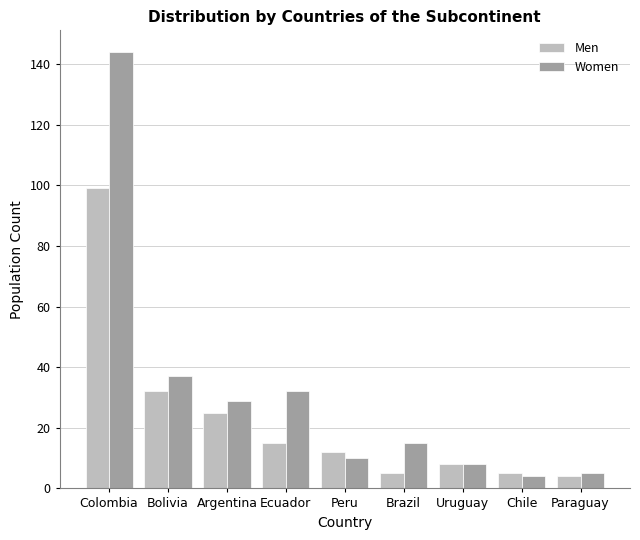

Is it true that Men equals 7 at Ecuador?

False